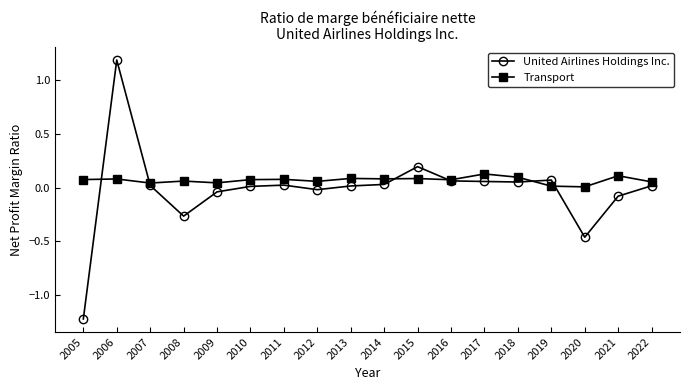

After their last crossing, which series has the higher values: United Airlines Holdings Inc. or Transport?

Transport